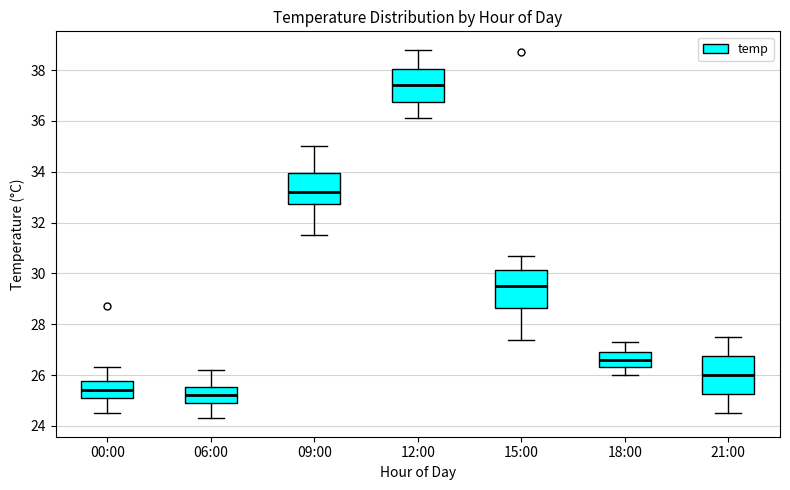

Reading left to right, transcribe this box plot: for each box, give where its median line is, the range the box spans, and where its two whiskers end, as read against the y-axis. The values are not printed on the chart, so give them approximately, as read against the axis.

00:00: median 25.4, box 25.2 to 25.8, whiskers 24.6 to 26.4
06:00: median 25.2, box 25.0 to 25.6, whiskers 24.4 to 26.2
09:00: median 33.2, box 32.8 to 34.0, whiskers 31.6 to 35.0
12:00: median 37.4, box 36.8 to 38.0, whiskers 36.2 to 38.8
15:00: median 29.6, box 28.6 to 30.2, whiskers 27.4 to 30.8
18:00: median 26.6, box 26.4 to 27.0, whiskers 26.0 to 27.4
21:00: median 26.0, box 25.2 to 26.8, whiskers 24.6 to 27.6